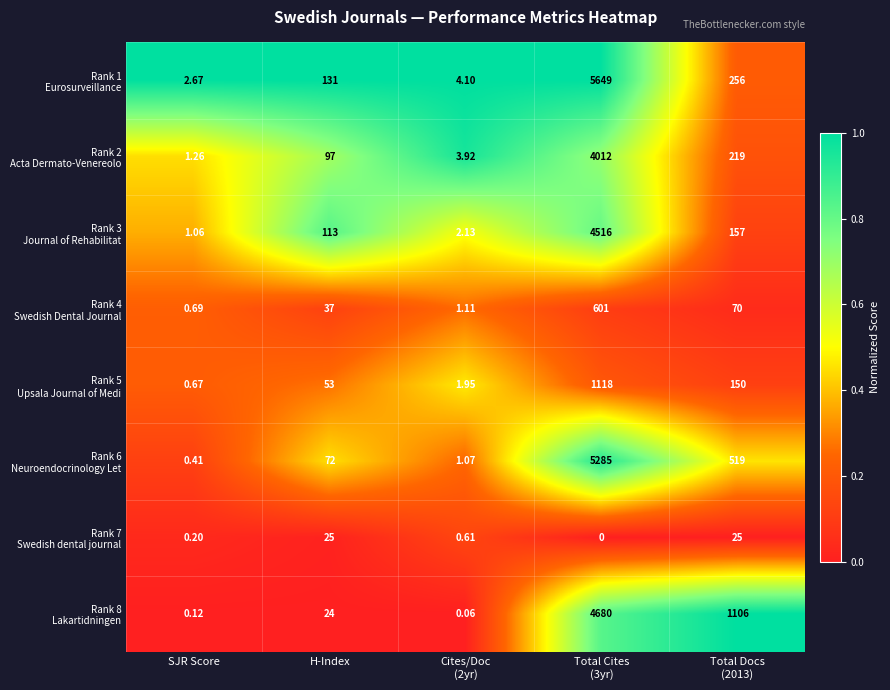

What is the total value across all series at Total Docs
(2013)?

2502.0